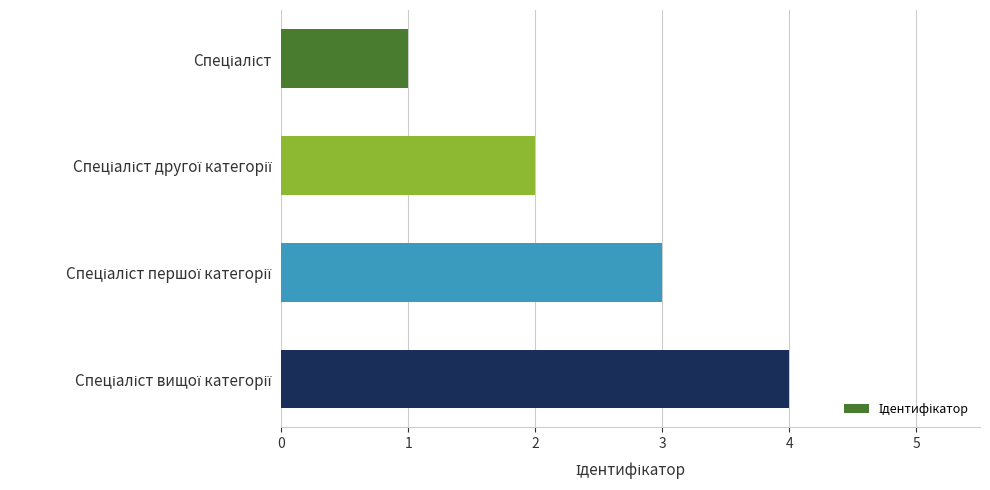

Does the chart contain any negative values?

No